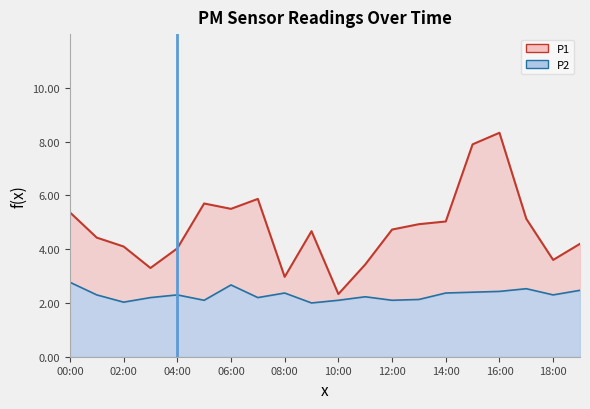

Where is P2 nearest to the value 2?

09:00